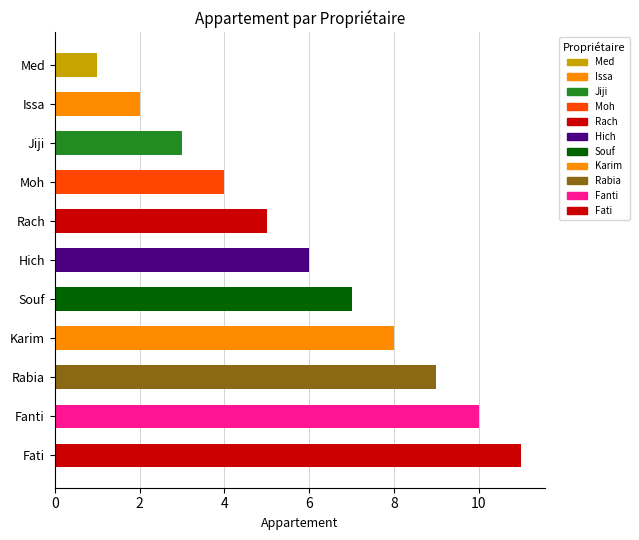

How many categories are shown in the chart?

11